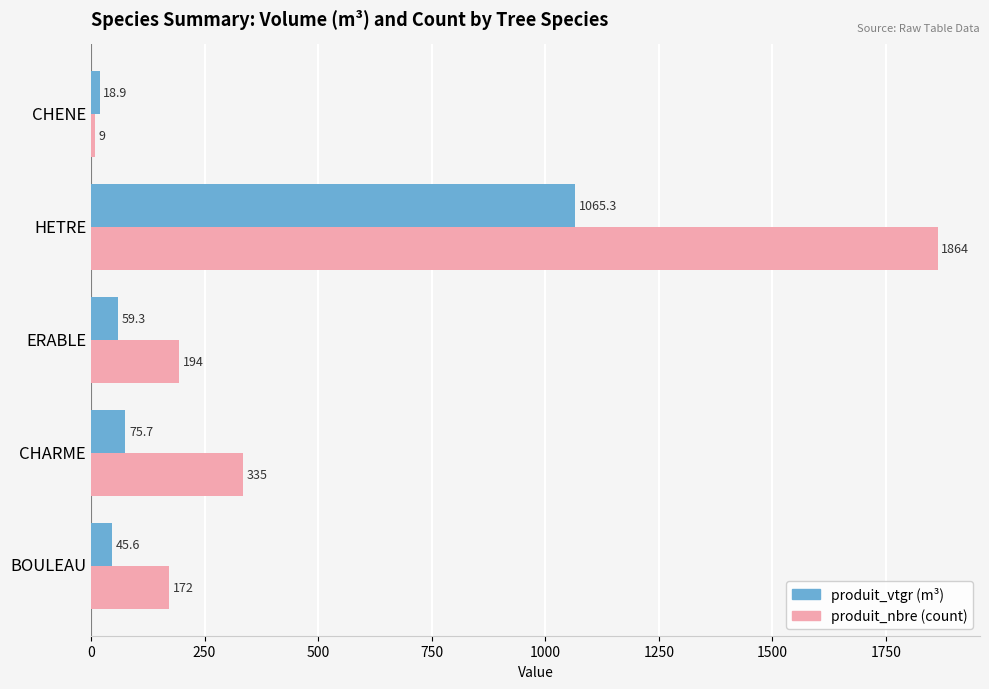

At which category is the sum across all series the highest?

HETRE